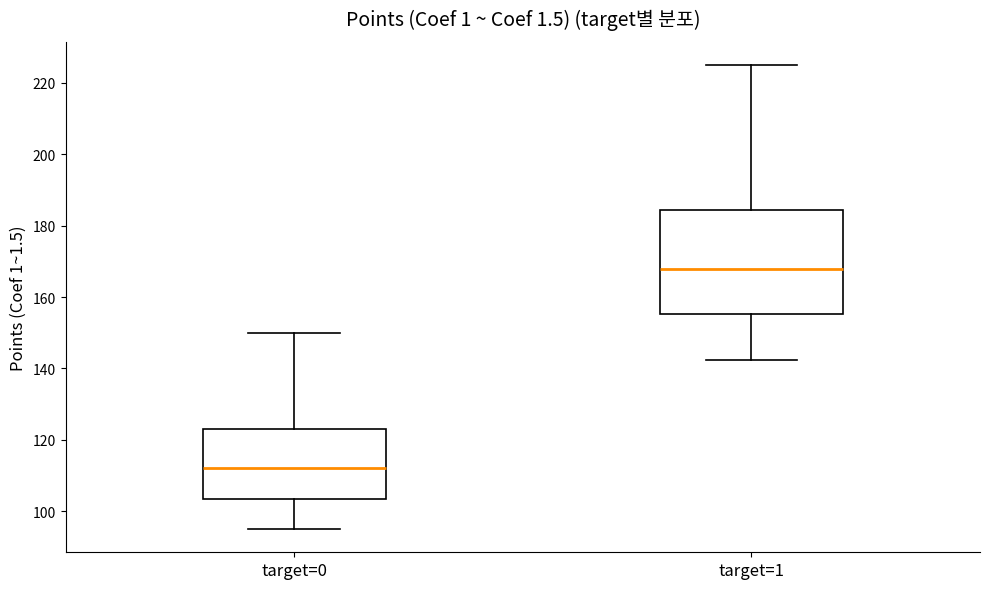

Where does the lower whisker of the box for target=0 end on the y-axis? The values are not printed on the chart, so give them approximately, as read against the axis.

96